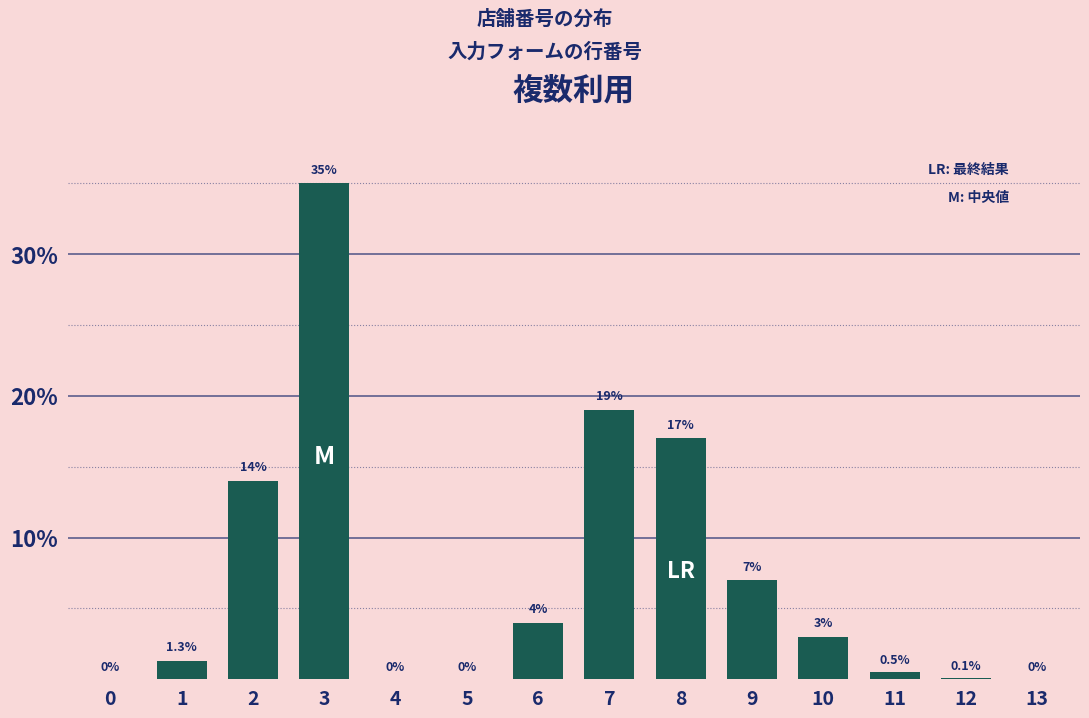

Reading left to right, extract all data points from this chart.

0=0.0	1=1.3	2=14.0	3=35.0	4=0.0	5=0.0	6=4.0	7=19.0	8=17.0	9=7.0	10=3.0	11=0.5	12=0.1	13=0.0